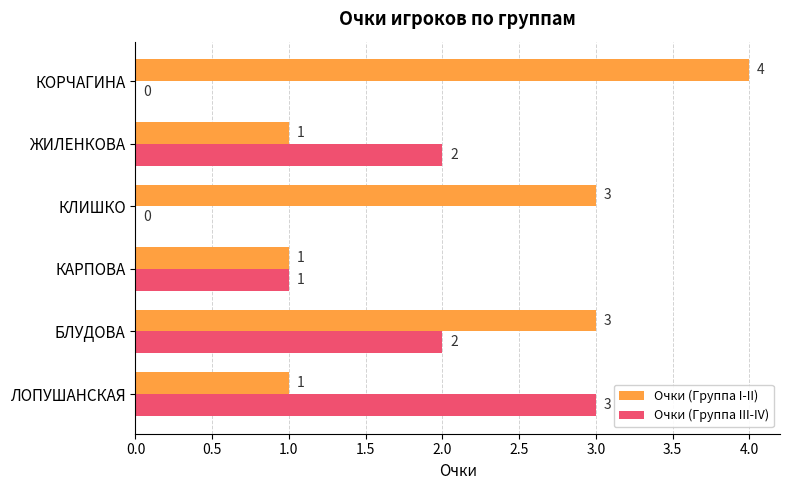

How many Очки (Группа I-II) values are between 1 and 3?

5